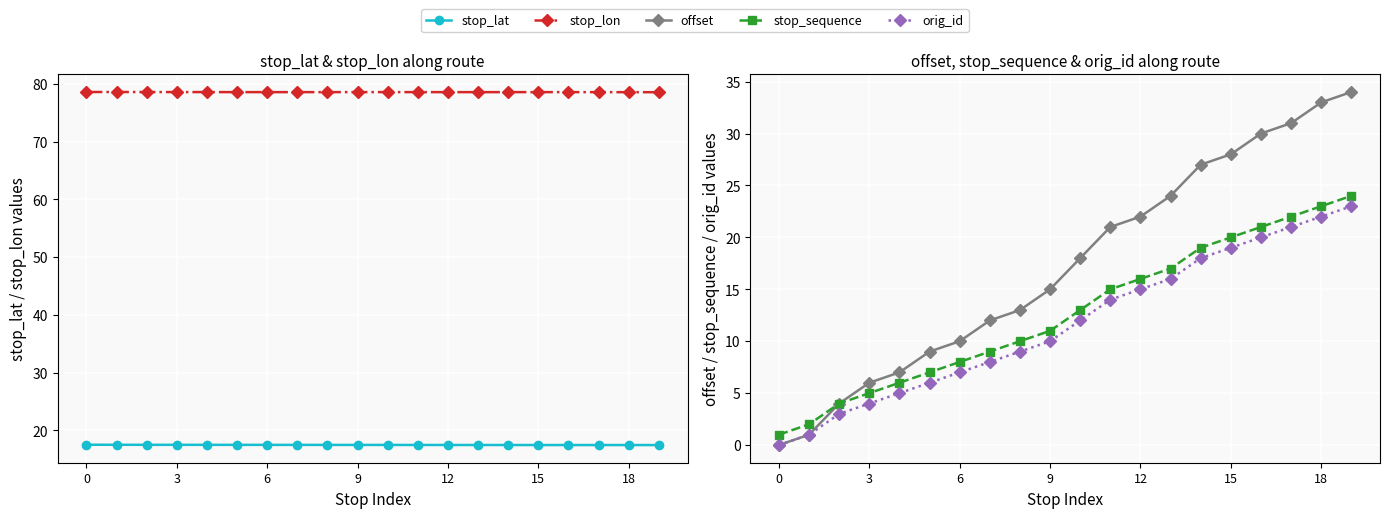

What is the difference between the maximum and minimum values in the stop_lat series?

0.1